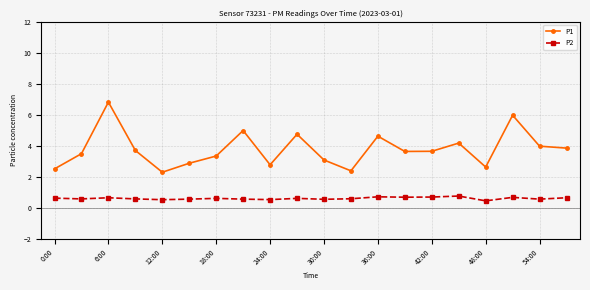

At how many categories does at least one series exceed 0?

20